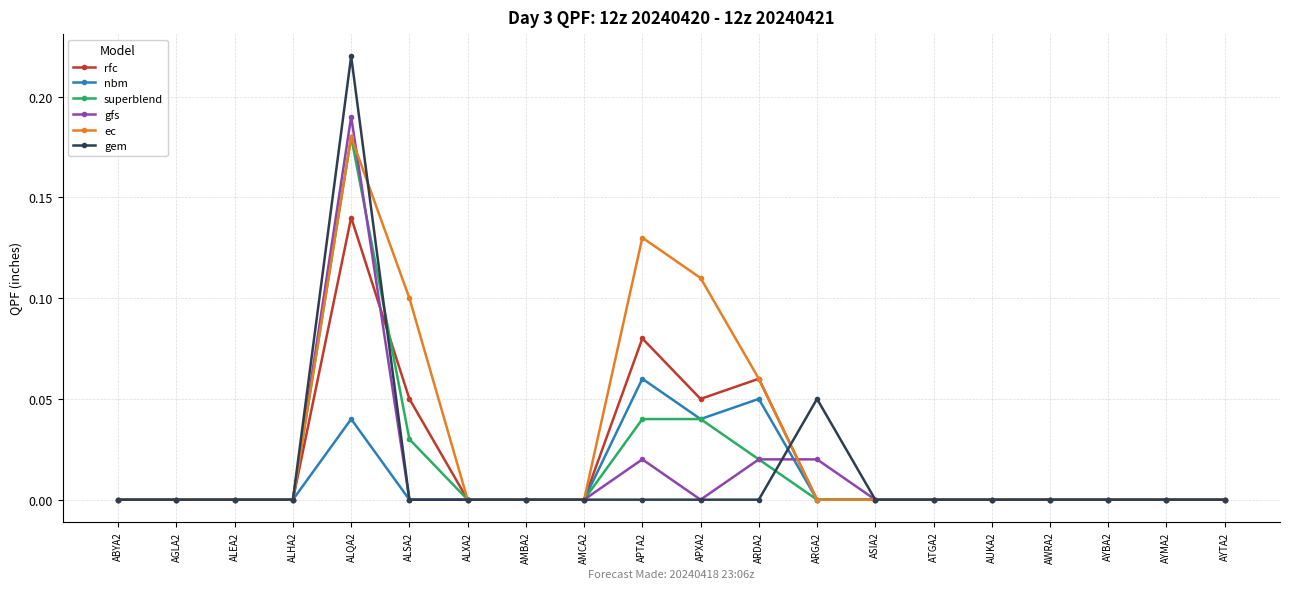

What is the label of the 10th point from the right?

APXA2